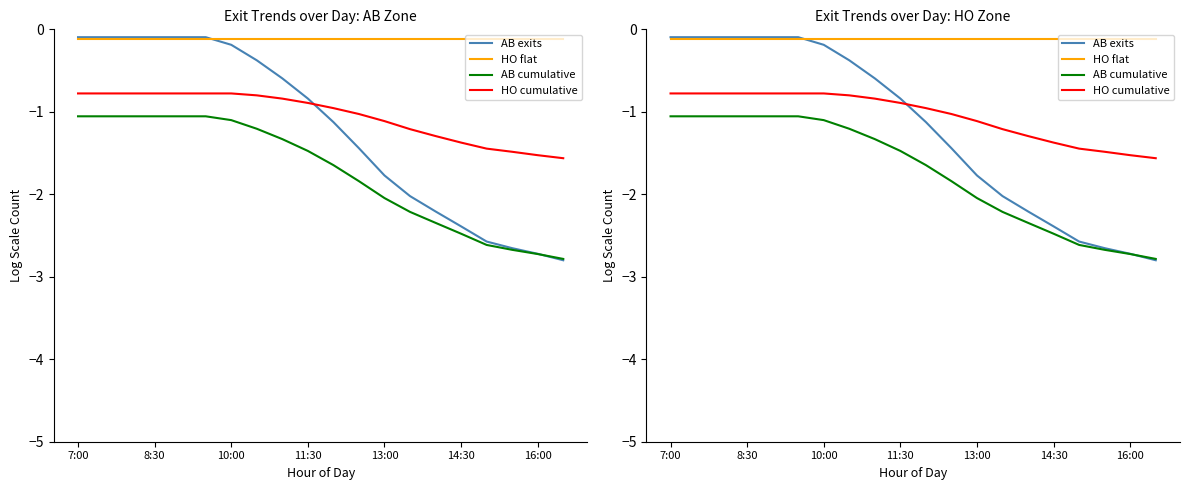

What is the average value of the HO flat series?

-0.1